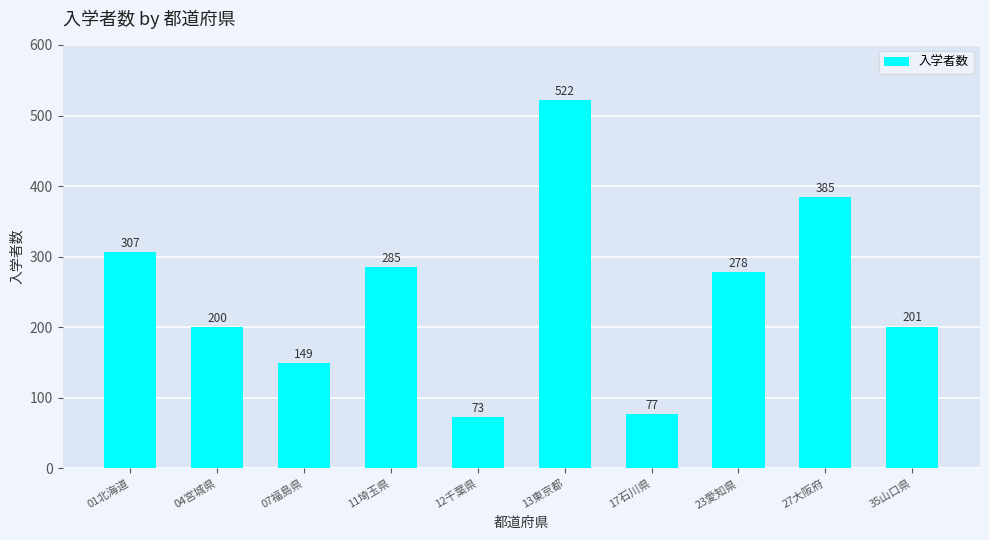

Reading right to left, list all the values displayed in this chart.

35山口県=201	27大阪府=385	23愛知県=278	17石川県=77	13東京都=522	12千葉県=73	11埼玉県=285	07福島県=149	04宮城県=200	01北海道=307